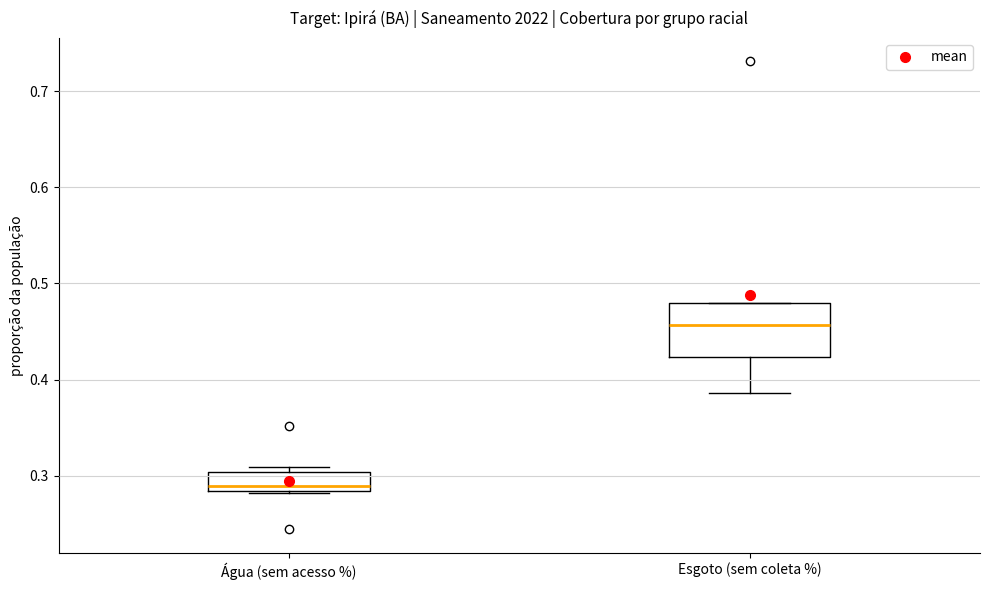

Reading left to right, read every box against the y-axis: the position of its median line, the range the box covers, and the ends of its whiskers. The values are not printed on the chart, so give them approximately, as read against the axis.

Água (sem acesso %): median 0.29, box 0.28 to 0.30, whiskers 0.28 to 0.31
Esgoto (sem coleta %): median 0.46, box 0.42 to 0.48, whiskers 0.39 to 0.48